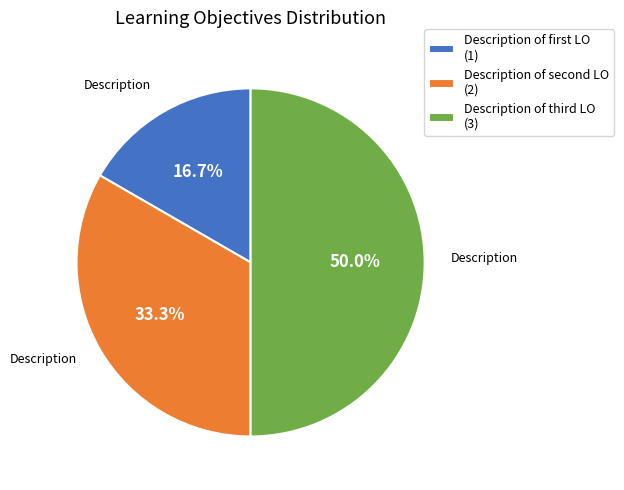

To the nearest percent, what is the difference between the largest and smallest slice percentages?

33%